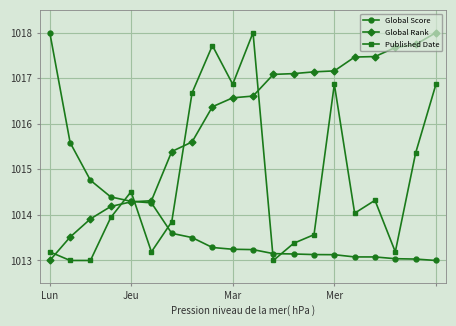

What is the value of the Global Score point at the 20th from the left?

1013.0